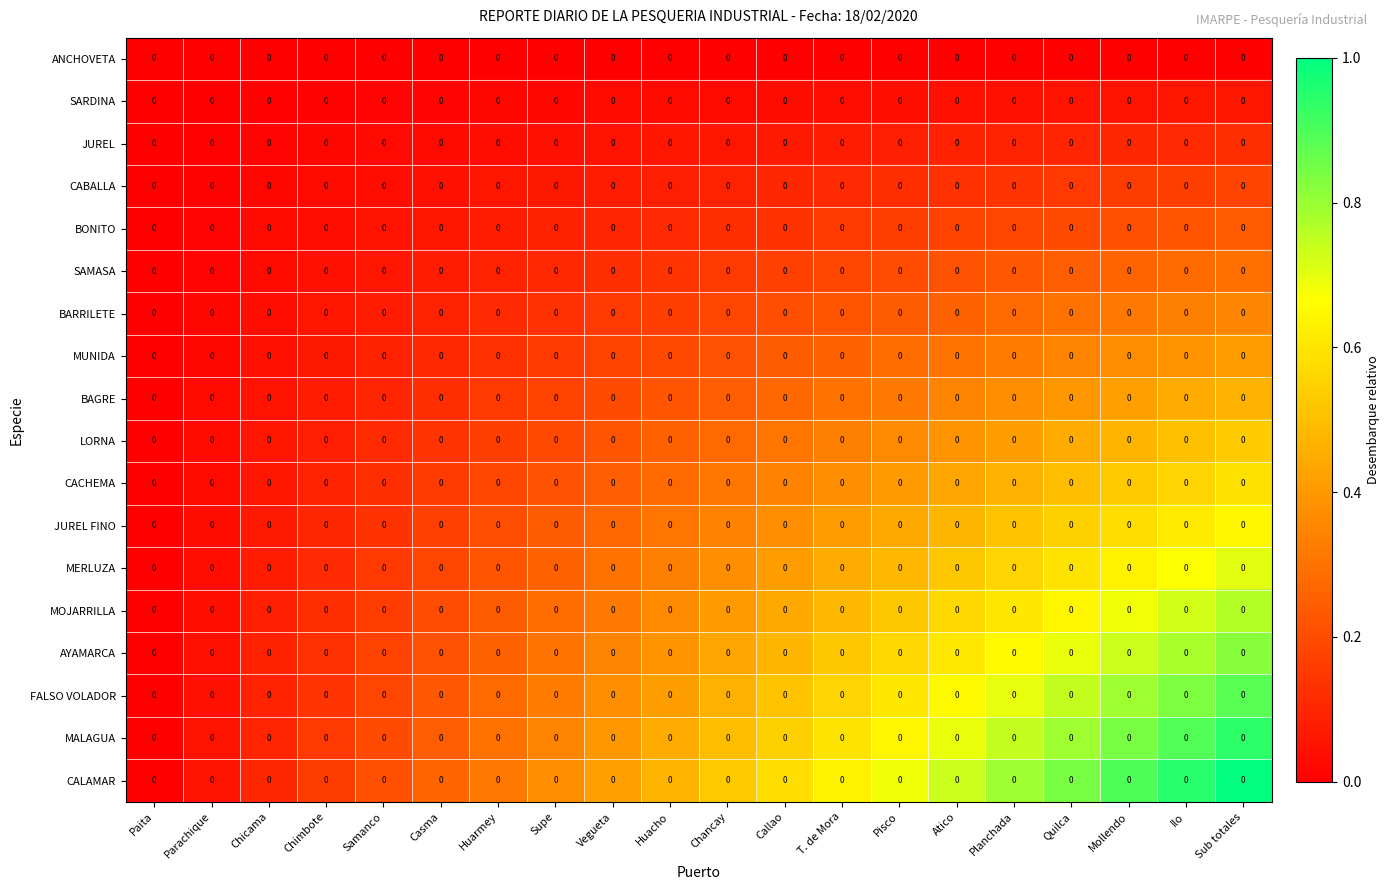

True or false: JUREL FINO has a value of 0.0 at Paita.

True